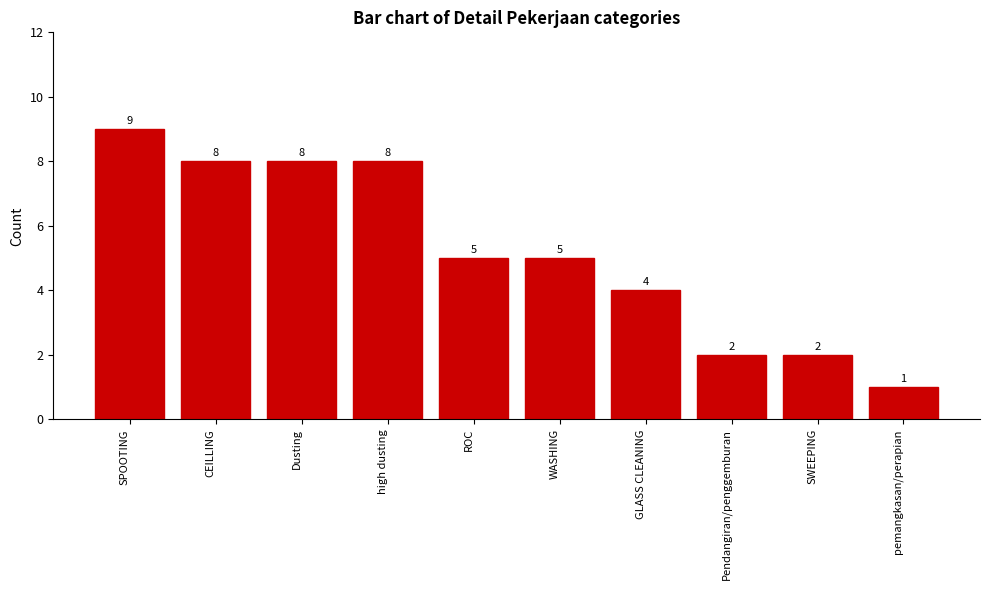

What value does the data have at ROC?

5